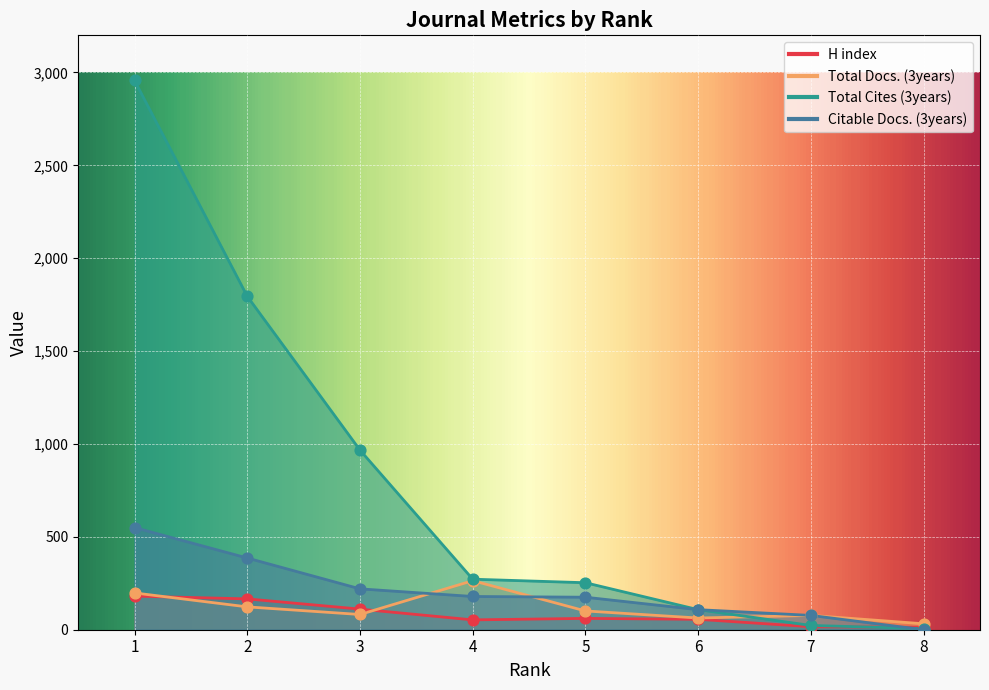

What is the total value across all series at 8?

51